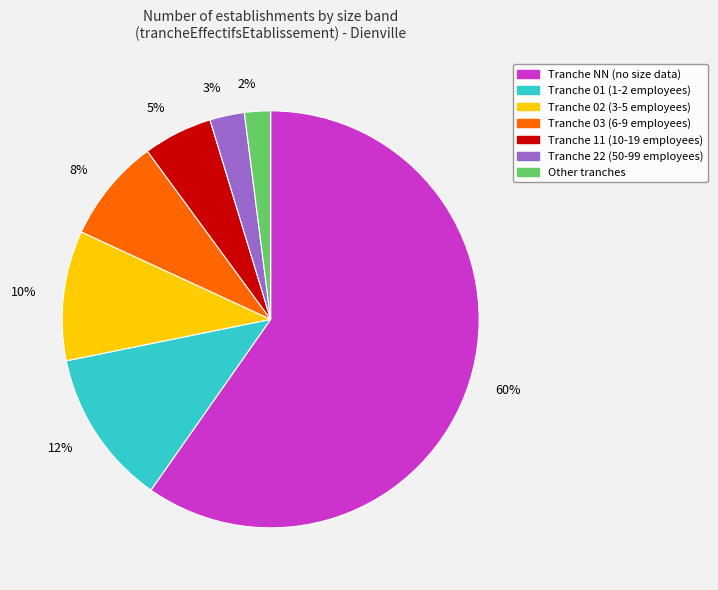

How many segments does this pie chart have?

7